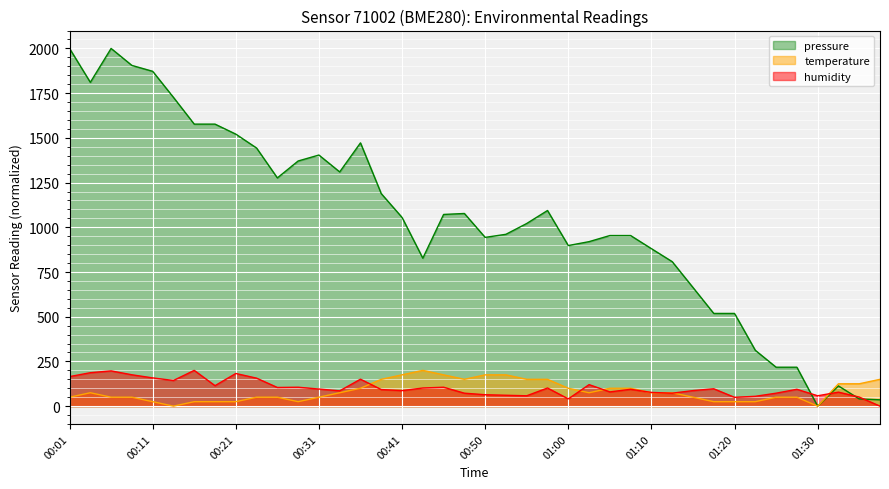

What is the total value across all series at 01:32?

316.3